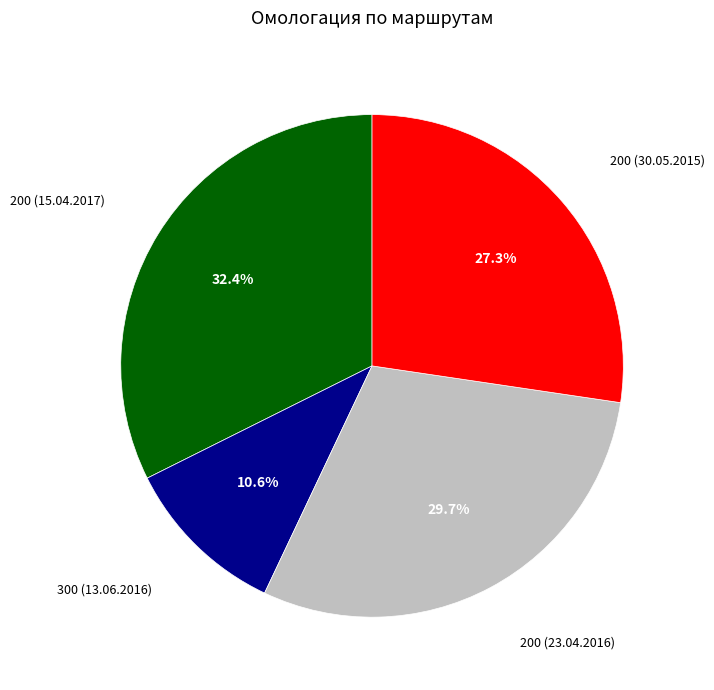

The 200 (23.04.2016) slice represents 23% of the pie. True or false?

False